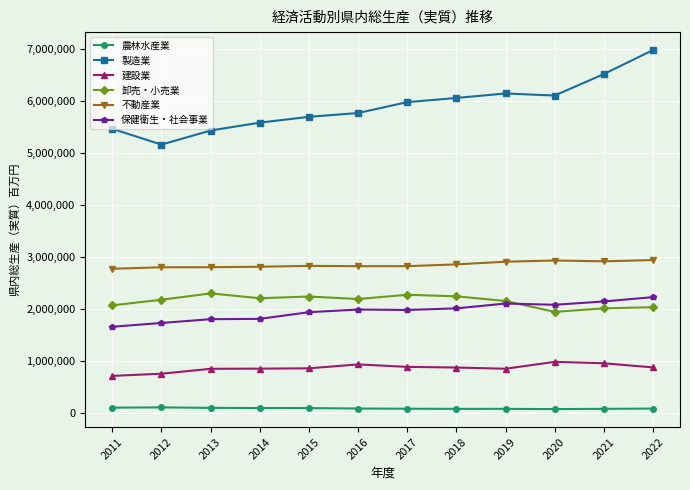

How many lines are shown in the chart?

6